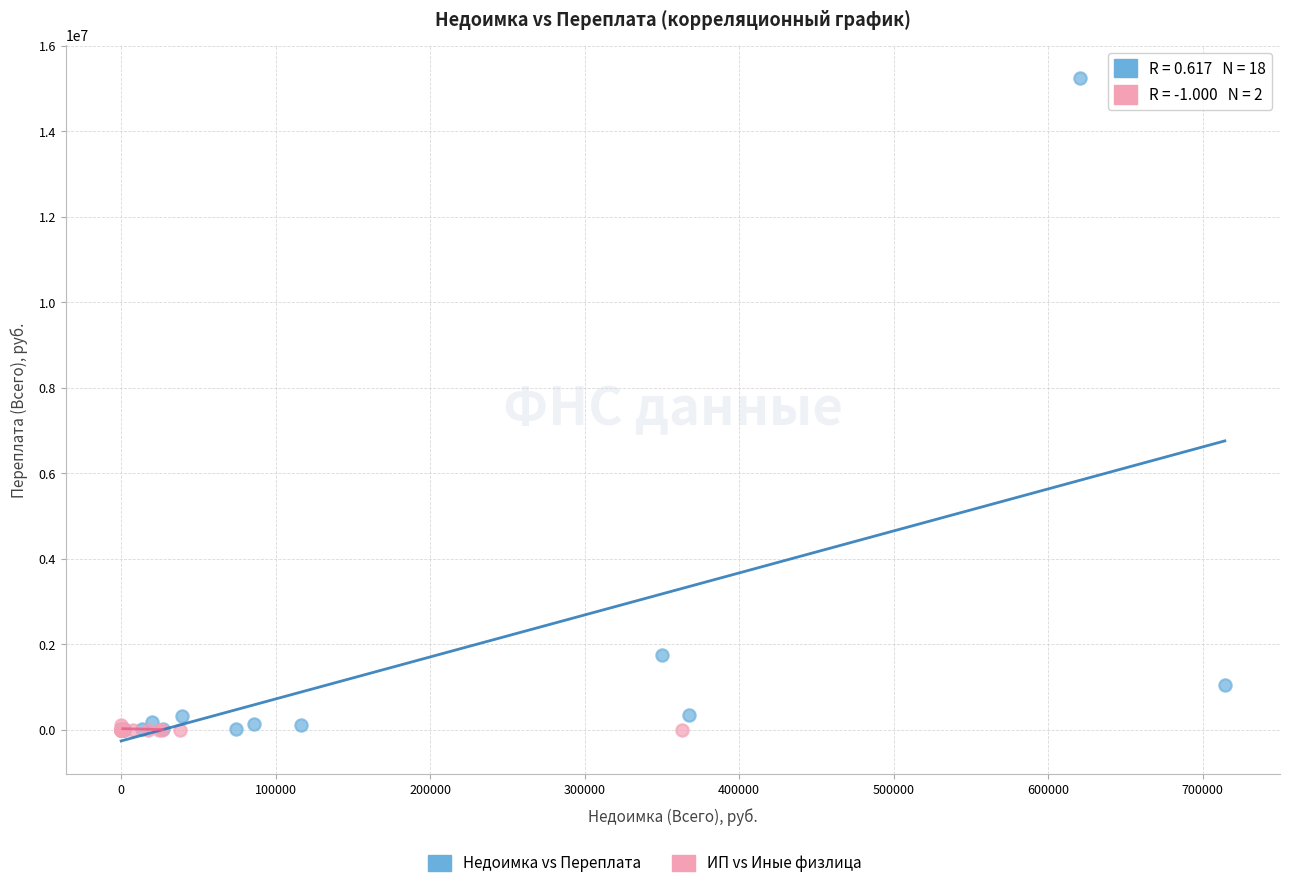

Which series has the largest Y range (max minus min)?

Недоимка vs Переплата